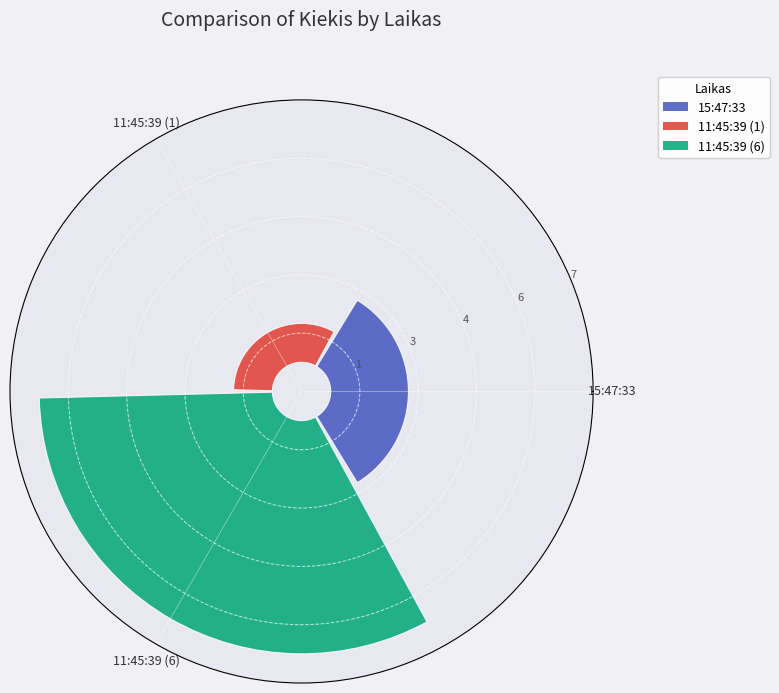

Is there a majority slice in this chart?

Yes